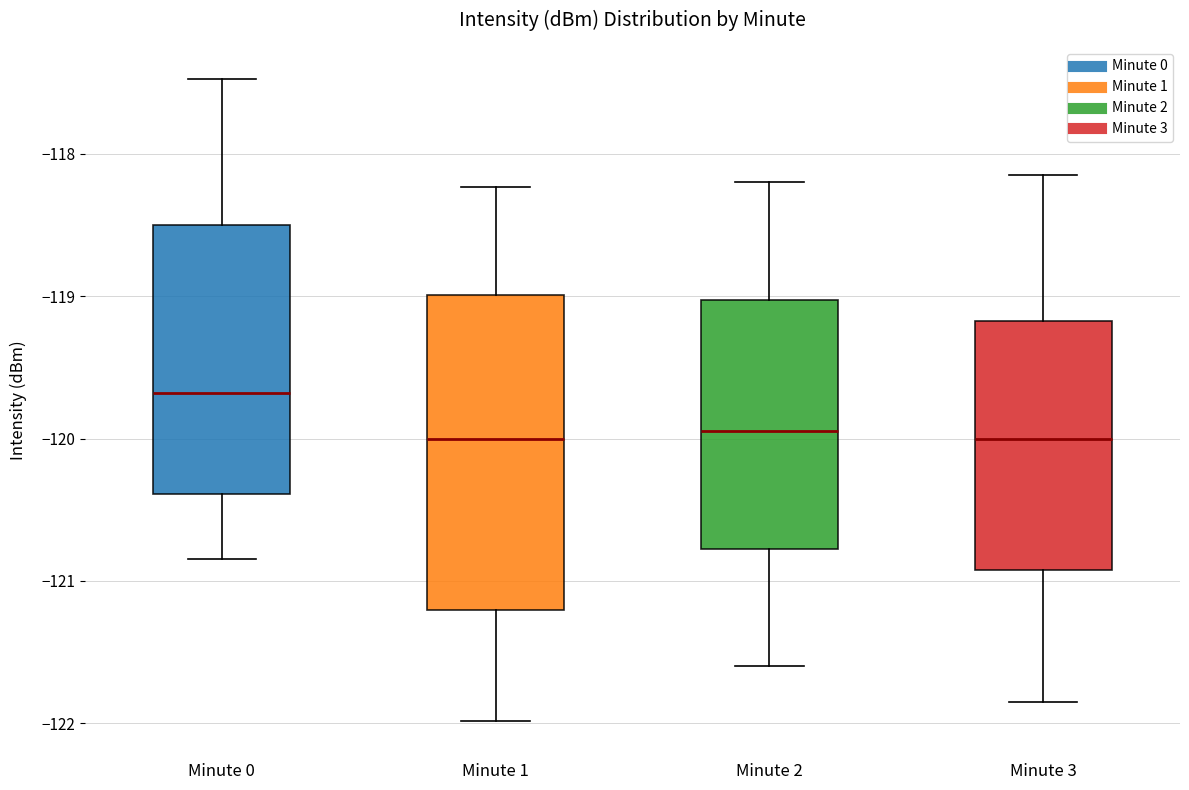

Which box is the tallest, from its lower edge to its upper edge?

Minute 1